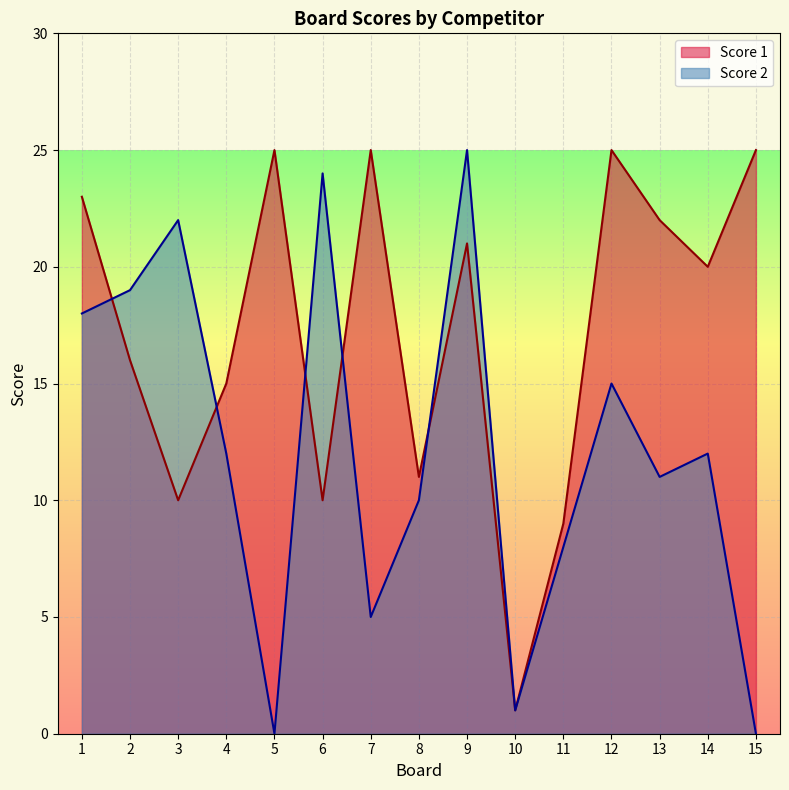

Is the value of Score 1 at 9 greater than the value of Score 2 at 13?

Yes